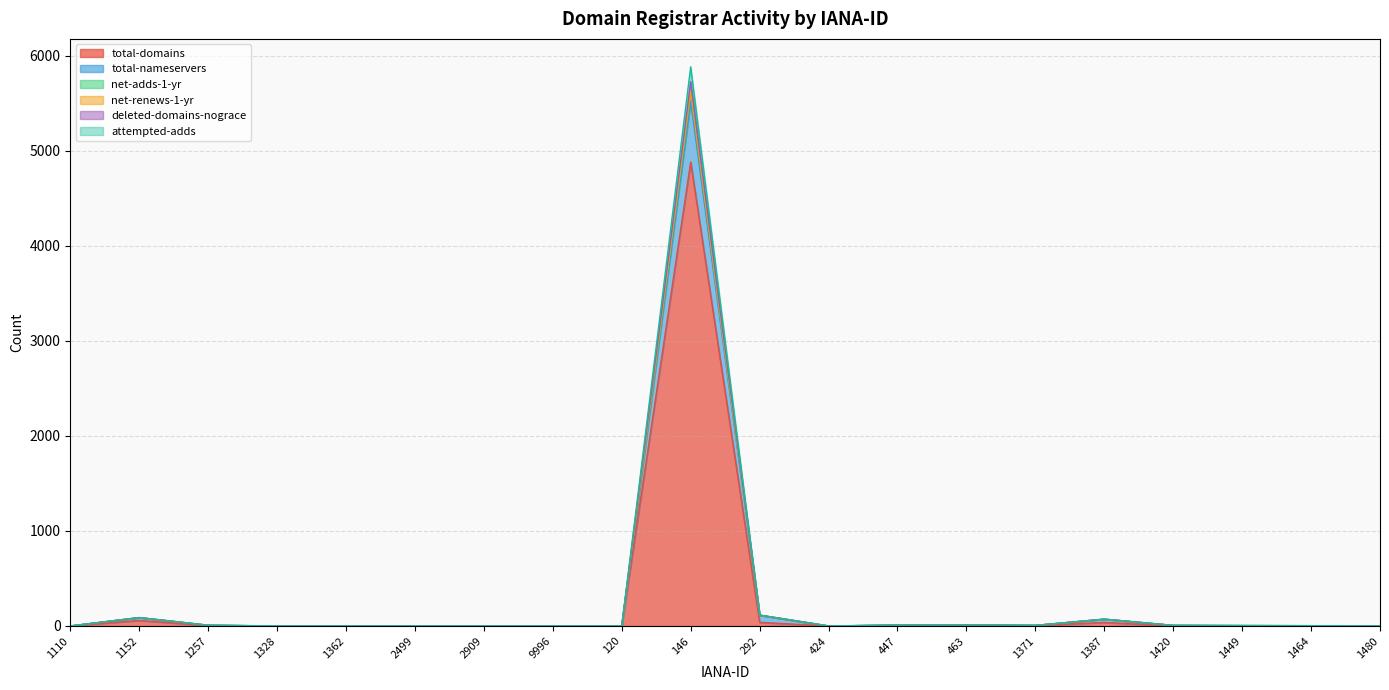

True or false: total-domains has a value of 6611 at 146.

False